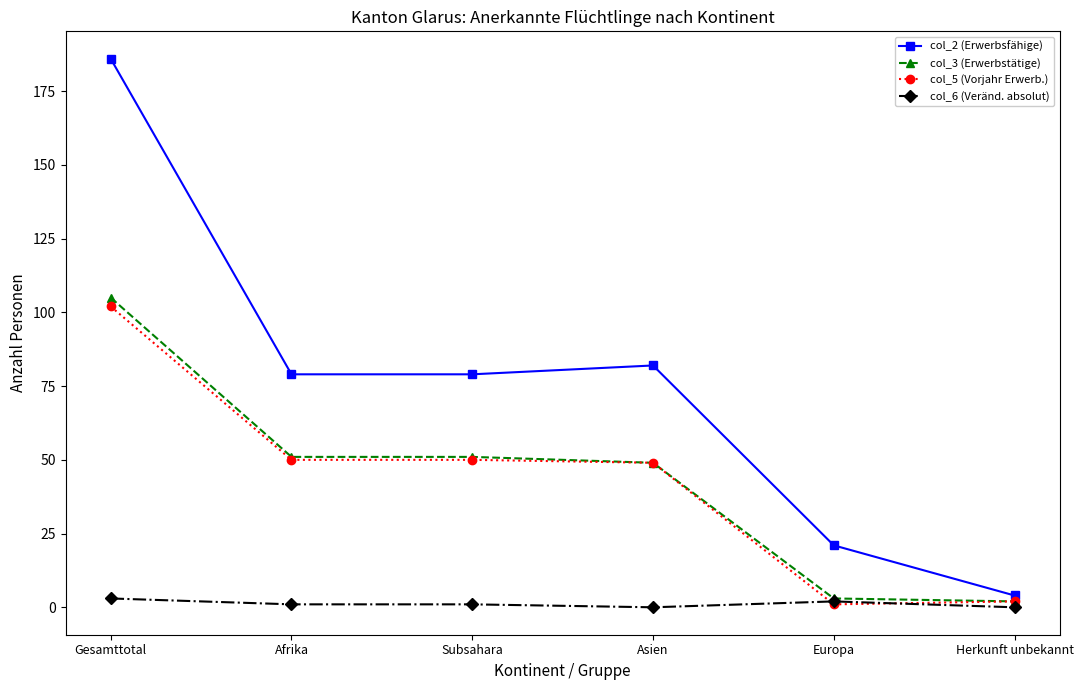

List the series in order of their peak value, highest first.

col_2 (Erwerbsfähige), col_3 (Erwerbstätige), col_5 (Vorjahr Erwerb.), col_6 (Veränd. absolut)